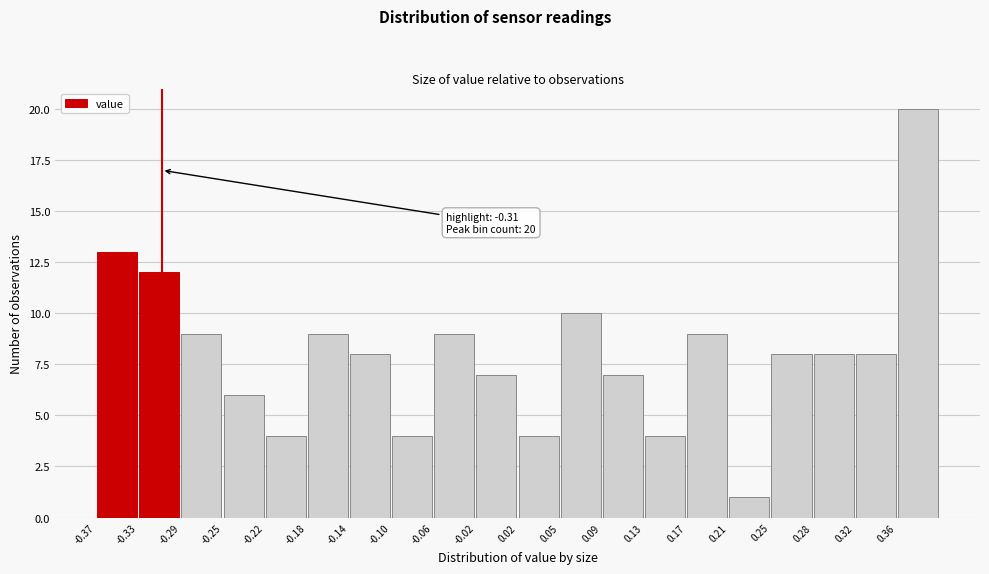

Over which range of the x-axis is the bar tallest?

0.360 to 0.400